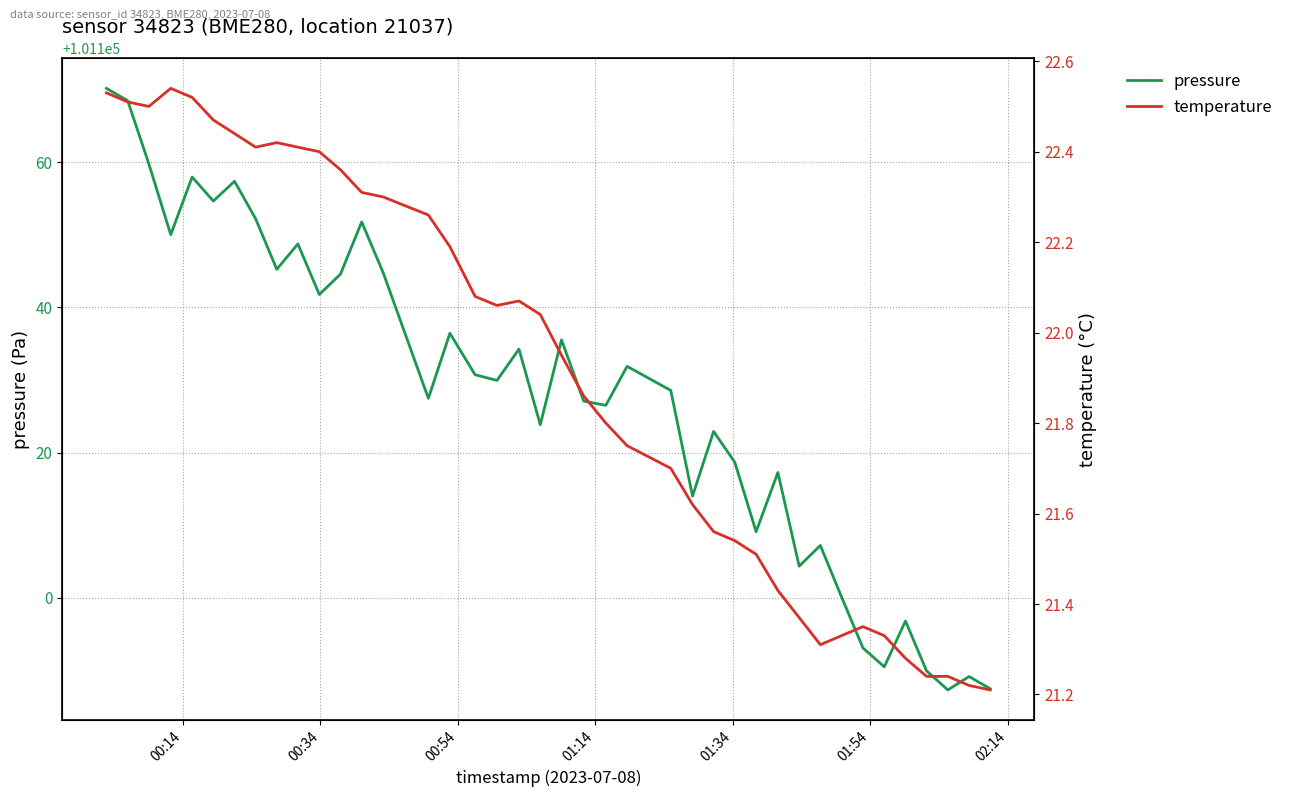

At how many categories does at least one series exceed 32618?

40